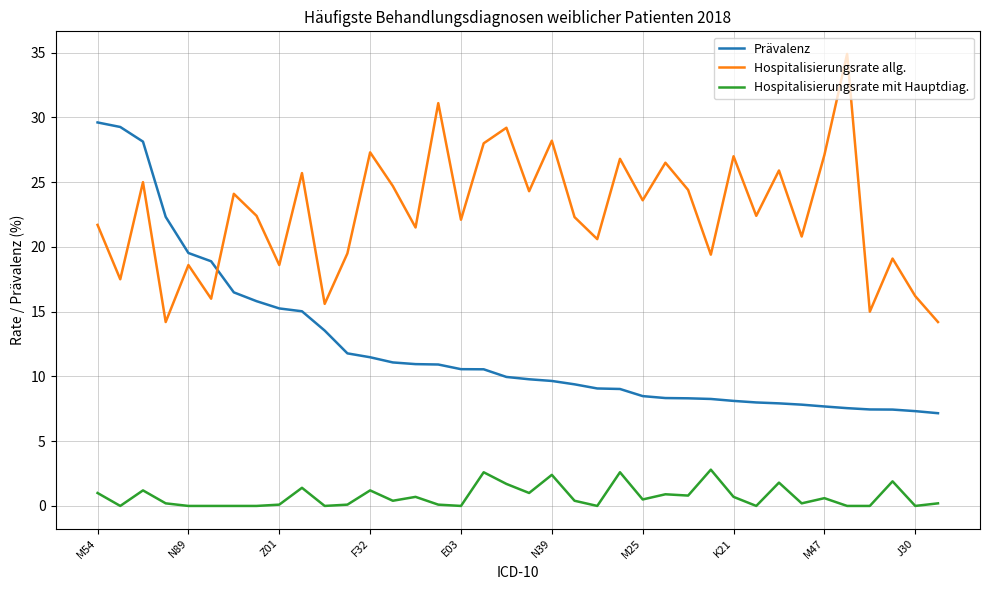

True or false: Hospitalisierungsrate mit Hauptdiag. and Hospitalisierungsrate allg. cross at least once.

False